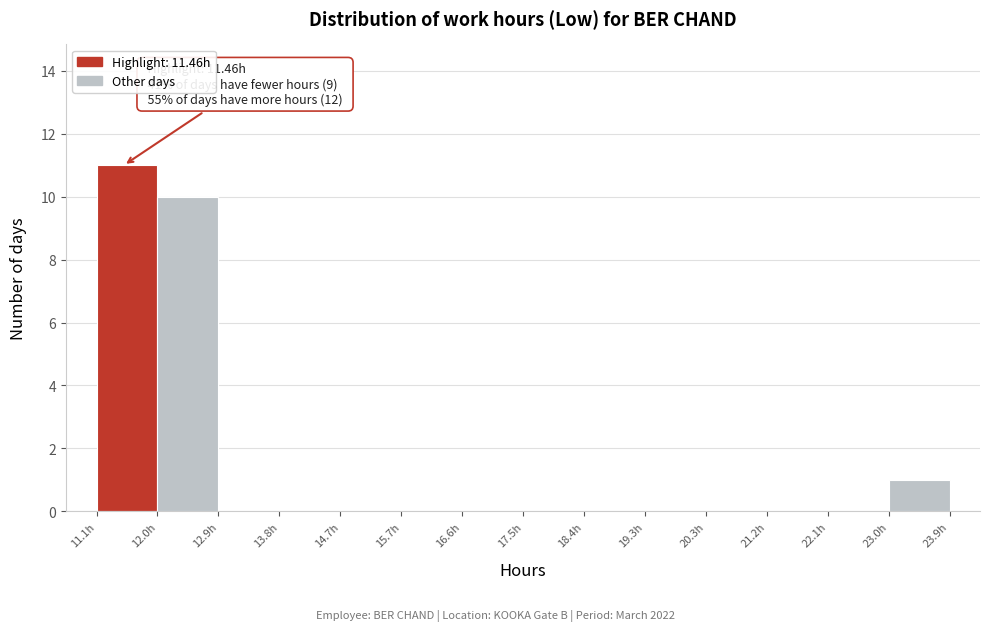

Which range on the x-axis has the tallest bar?

11.1 to 12.0